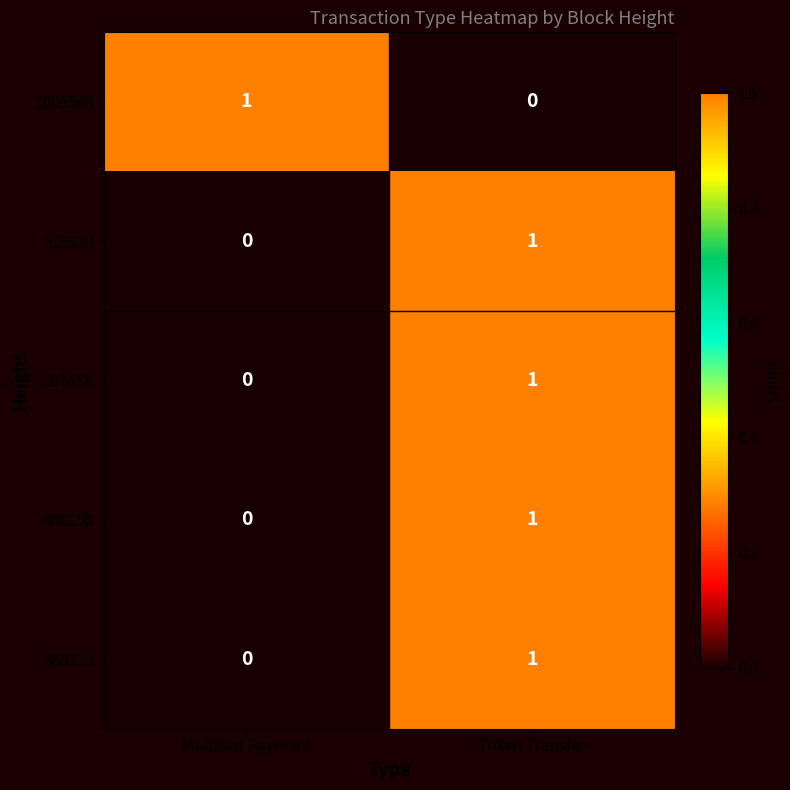

Which category has the highest value in the 515920 series?

Token Transfer